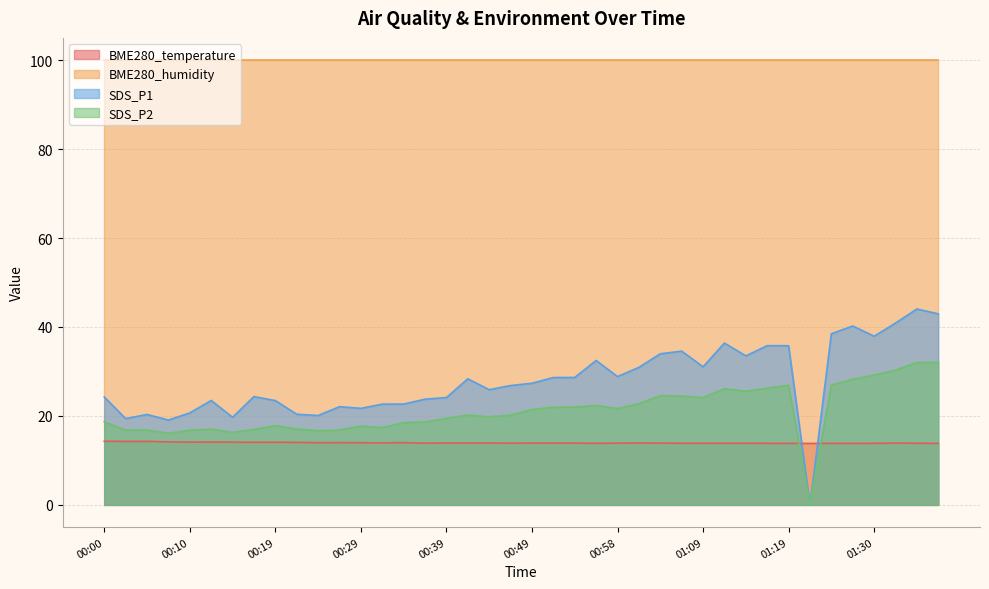

Does the chart have visible grid lines?

Yes